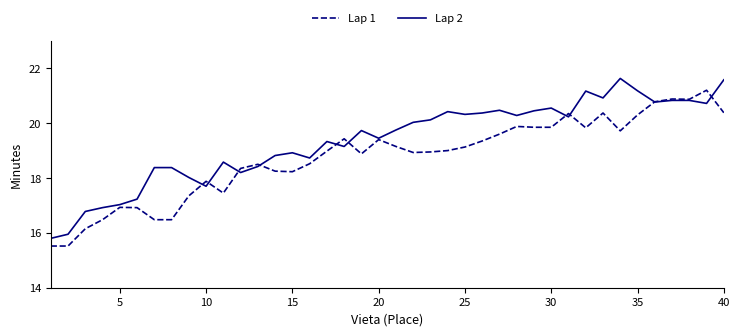

Count the number of categories in the chart.

40